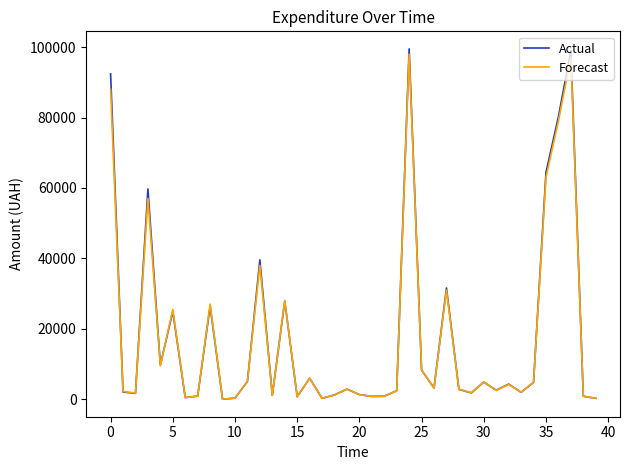

Which series has the largest range (max minus min)?

Actual